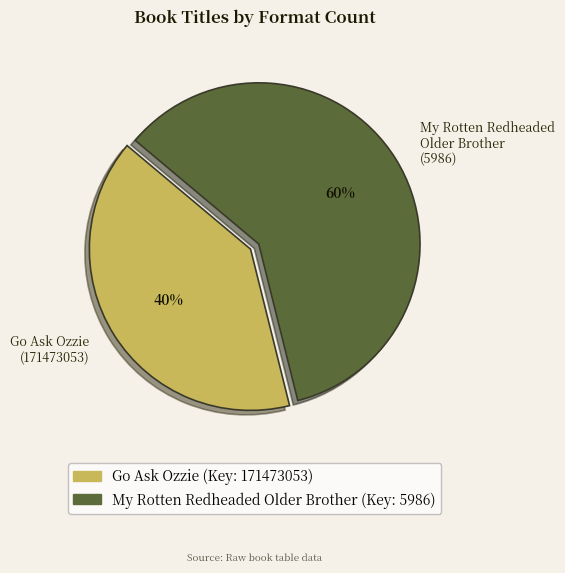

Is the sum of Go Ask Ozzie (171473053) and My Rotten Redheaded Older Brother (5986) greater than half?

Yes